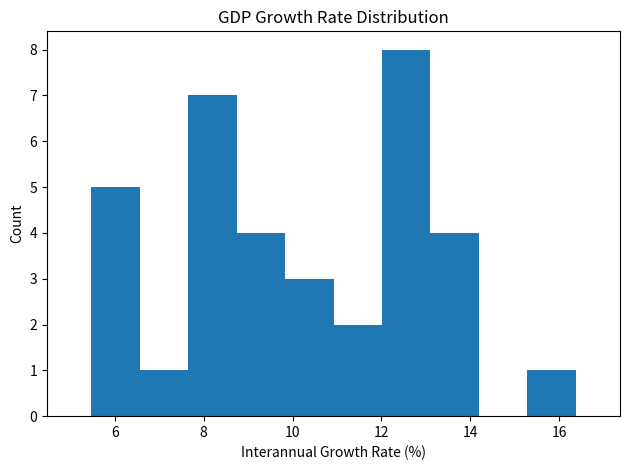

How tall is the bar that spans 7.6 to 8.8 on the x-axis? Neither the bar edges nor the heights are printed on the chart, so give them approximately, as read against the axes.

7